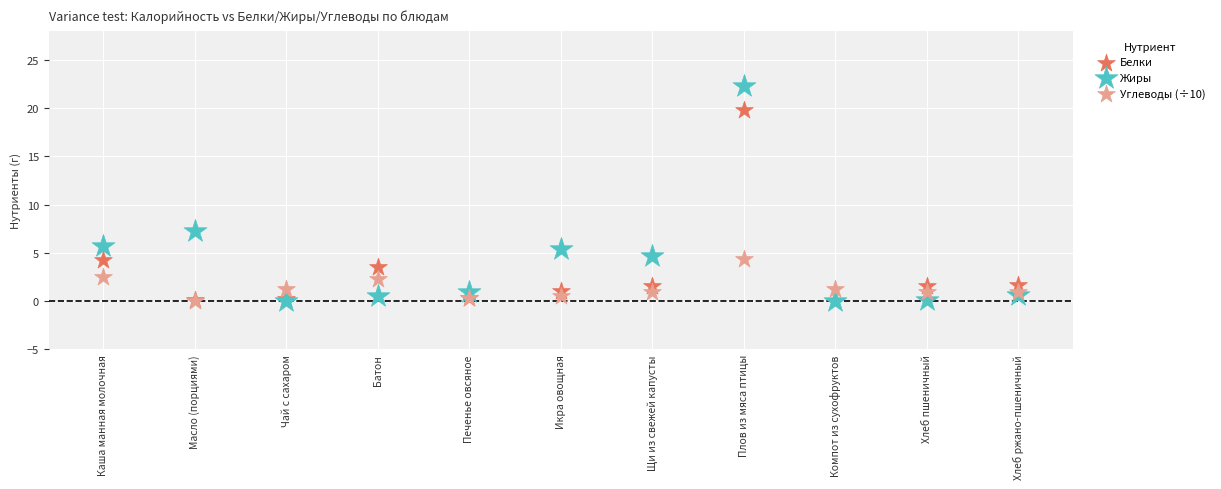

Which series has the widest spread of Y values?

Жиры